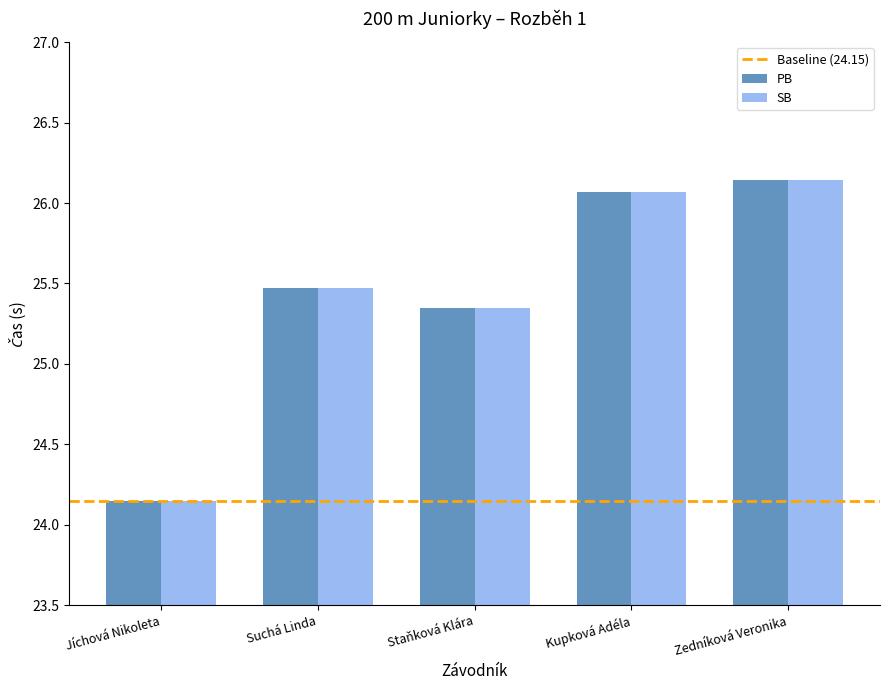

What is the difference between the maximum and second lowest values in the SB series?

0.8